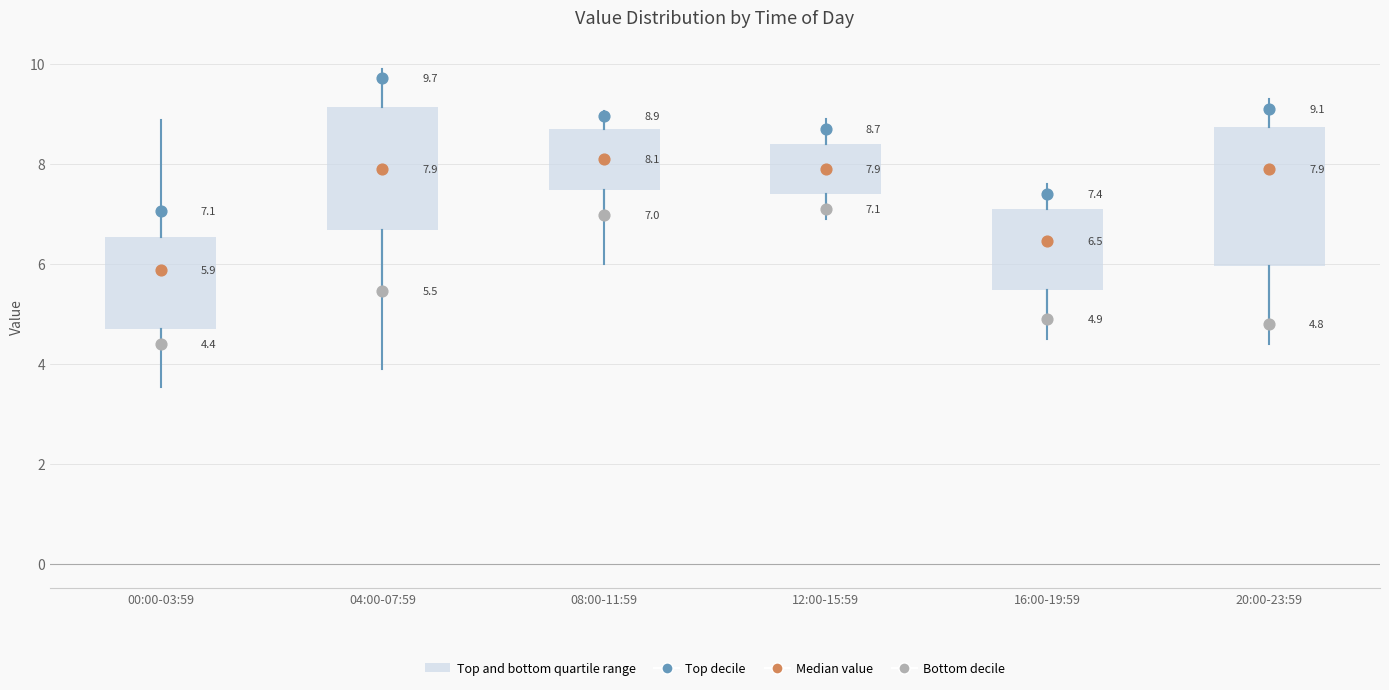

Comparing the boxes themselves (not the whiskers), which one is the tallest?

20:00-23:59